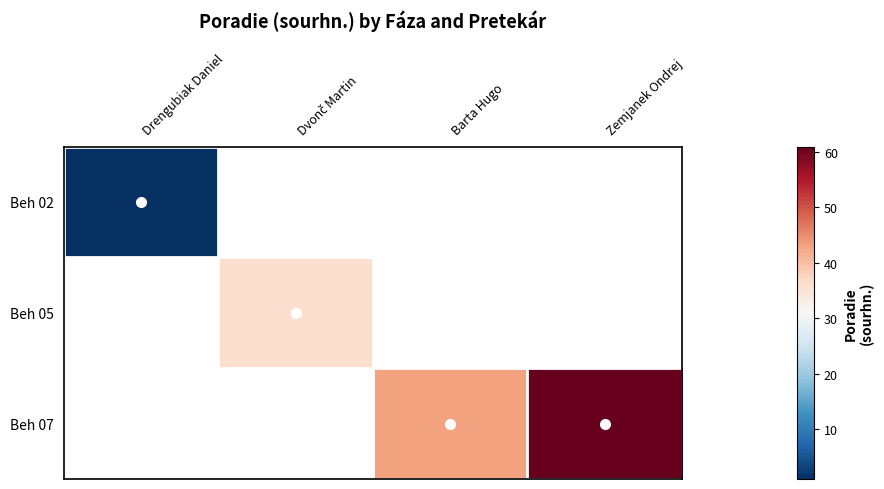

True or false: Beh 02 has a value of 1.6 at Drengubiak Daniel.

False